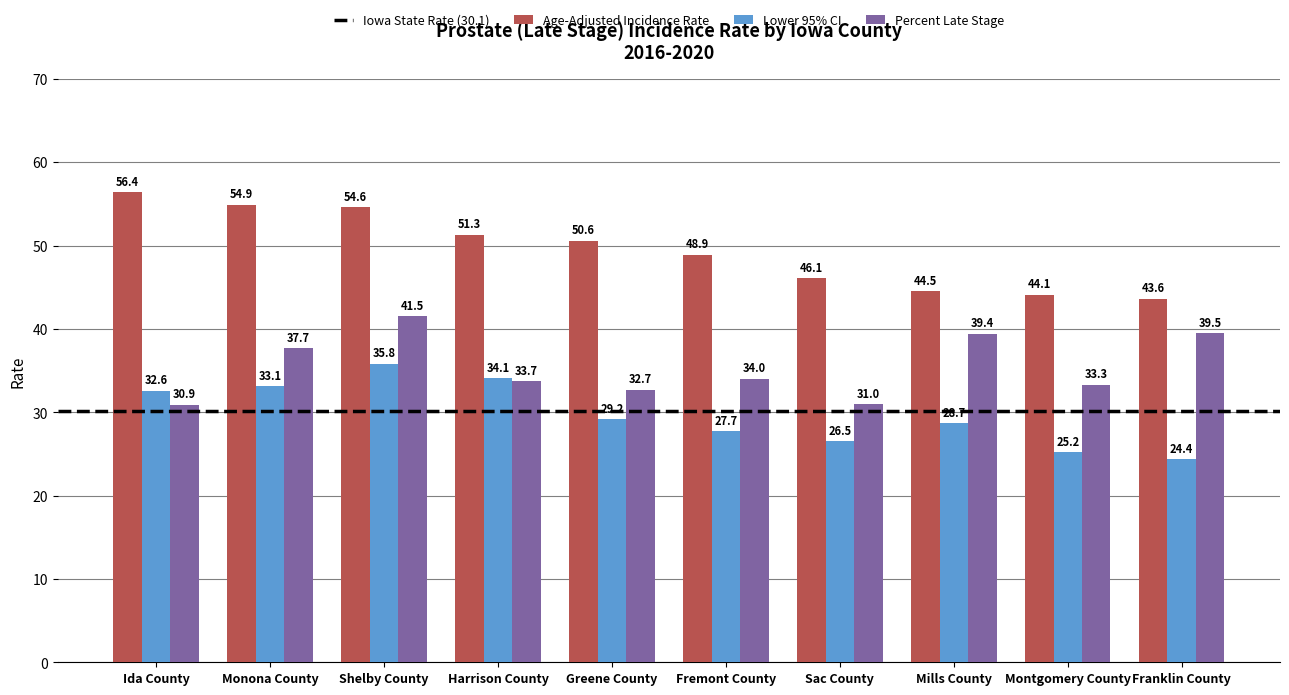

How many series are shown in this chart?

3